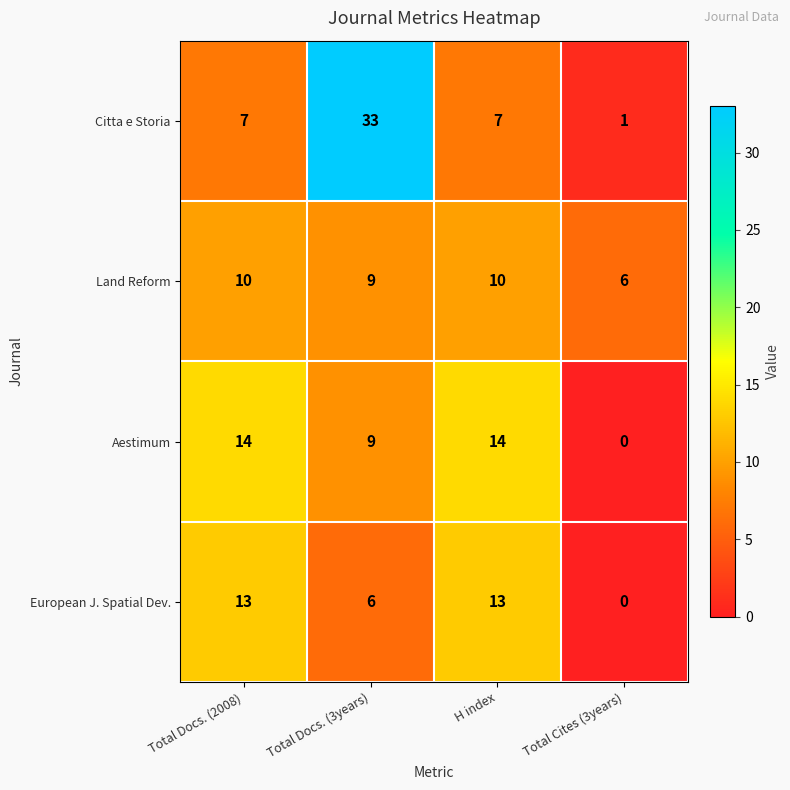

What is the total value across all series at Total Docs. (2008)?

44